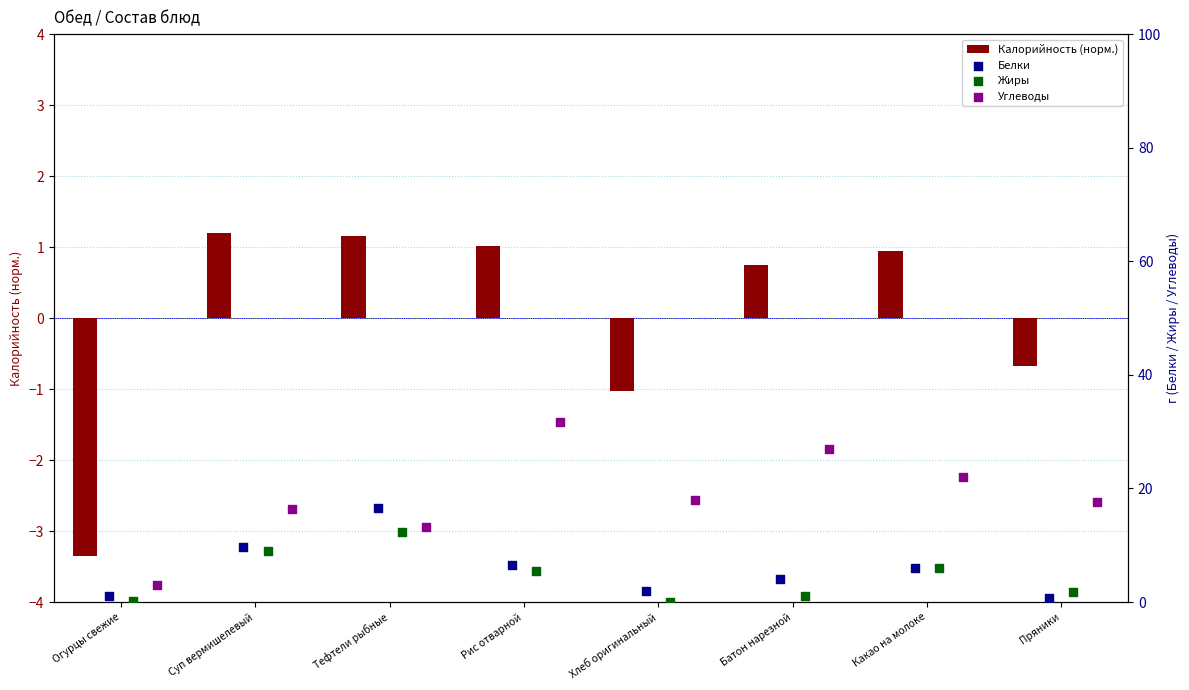

Which series has the largest total across all categories?

Углеводы